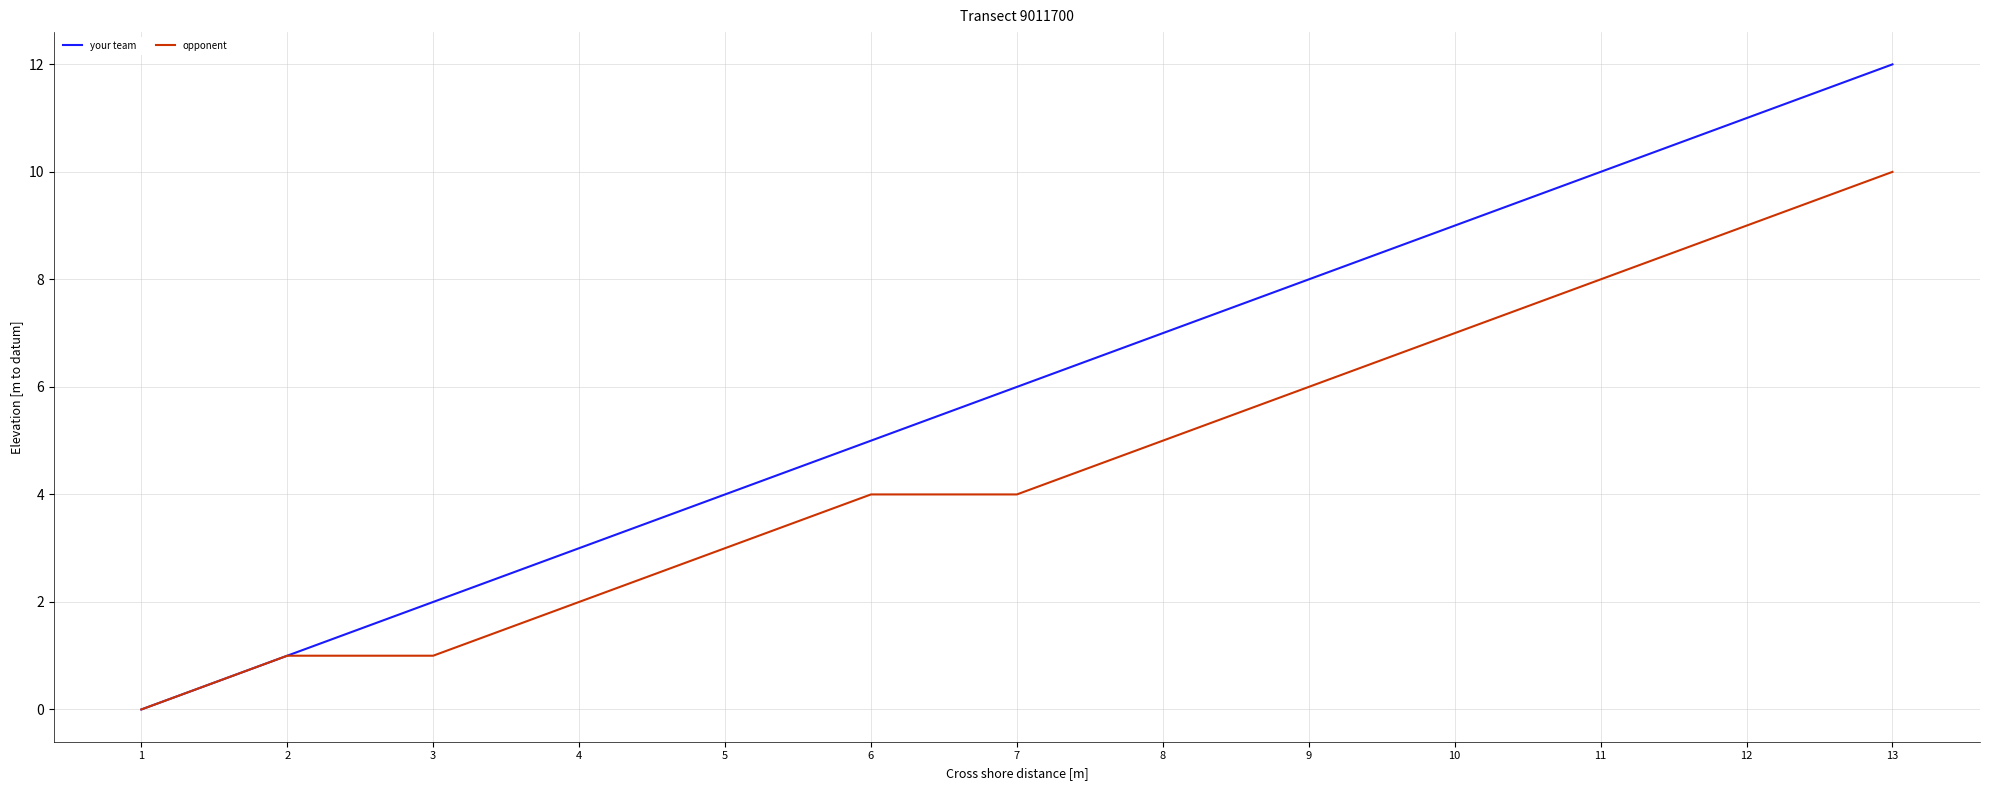

Rank the series by their maximum value, from highest to lowest.

your team, opponent